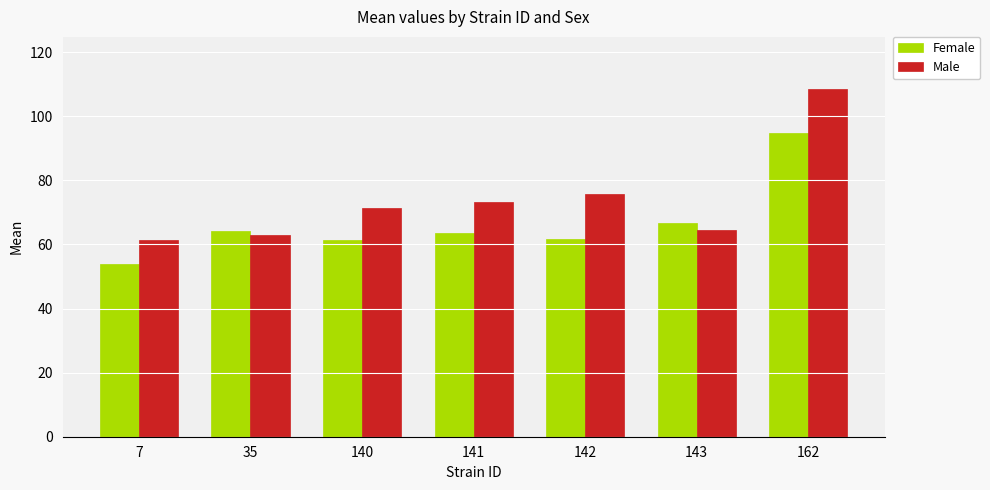

What is the difference between the highest and lowest values at 140?

9.7